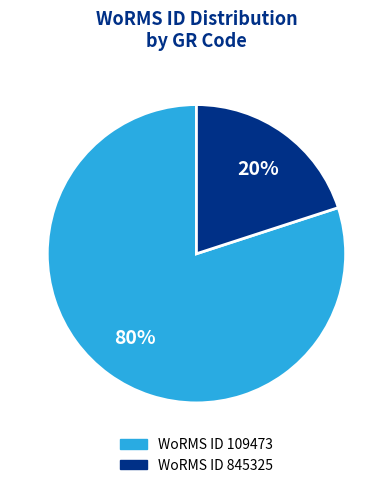

To the nearest percent, what is the average slice percentage?

50%